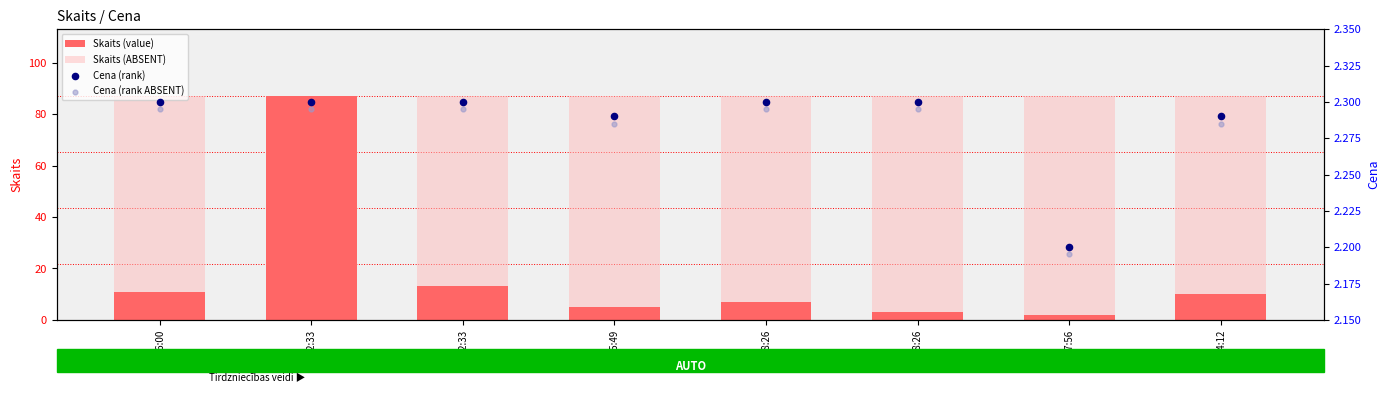

Which series reaches the minimum Y coordinate?

Skaits (value)